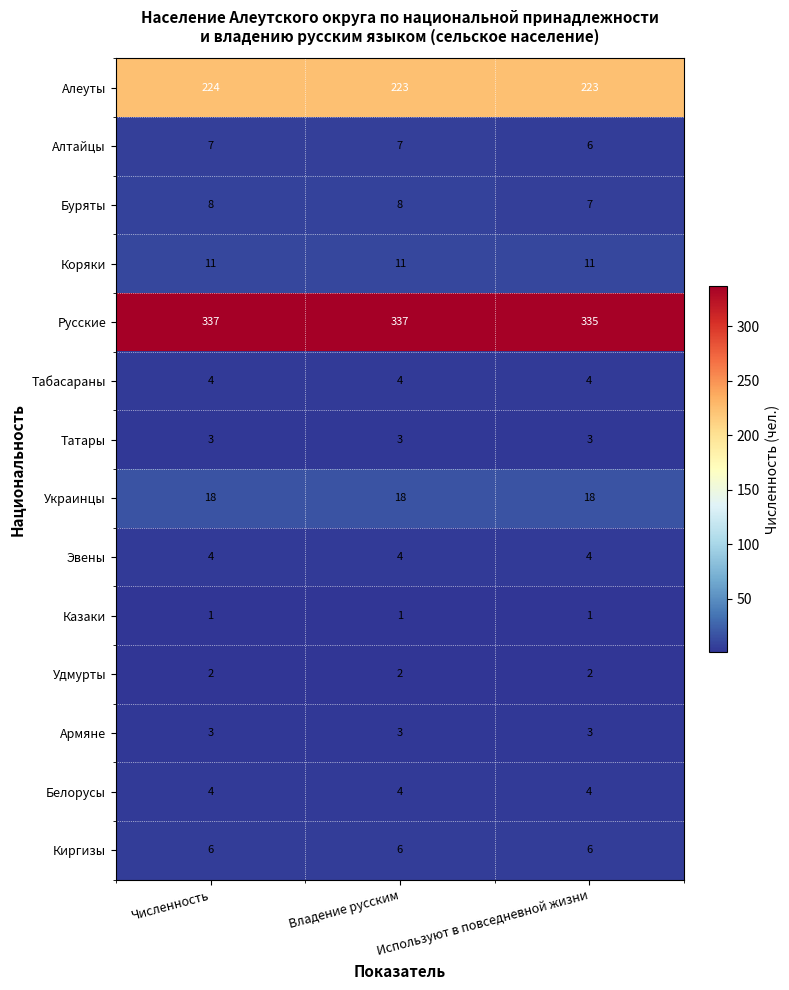

Which series has the largest range (max minus min)?

Русские